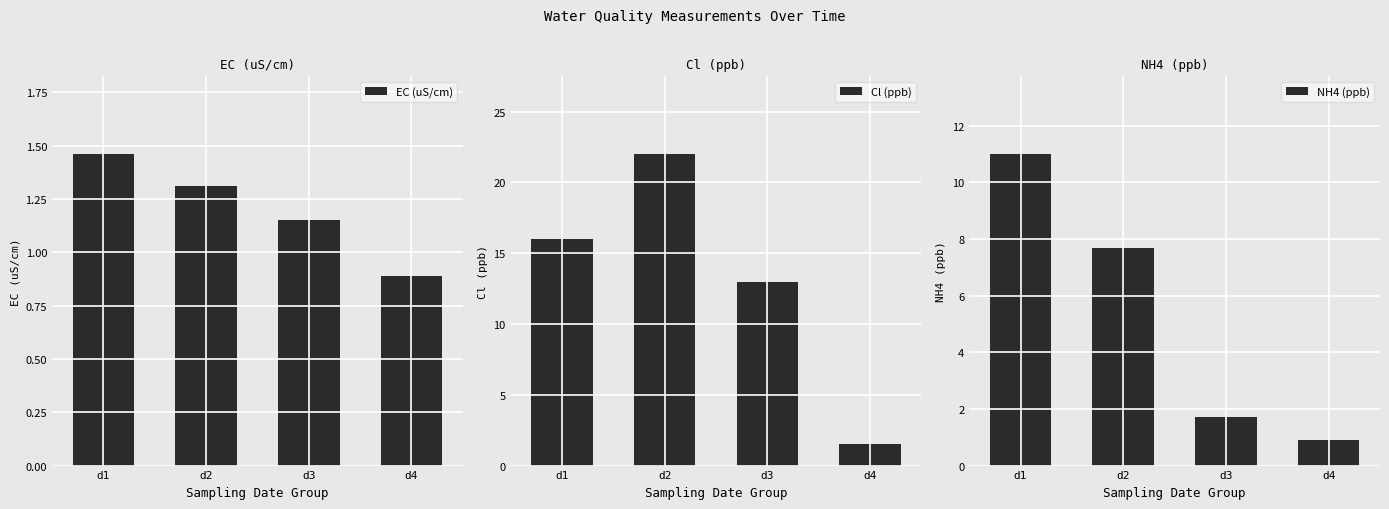

What is the value of the EC (uS/cm) bar at the 1st from the left?

1.5